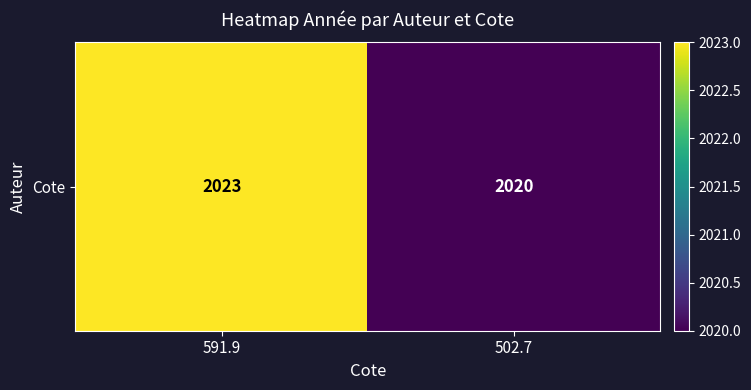

How many values are between 2020 and 2023?

2